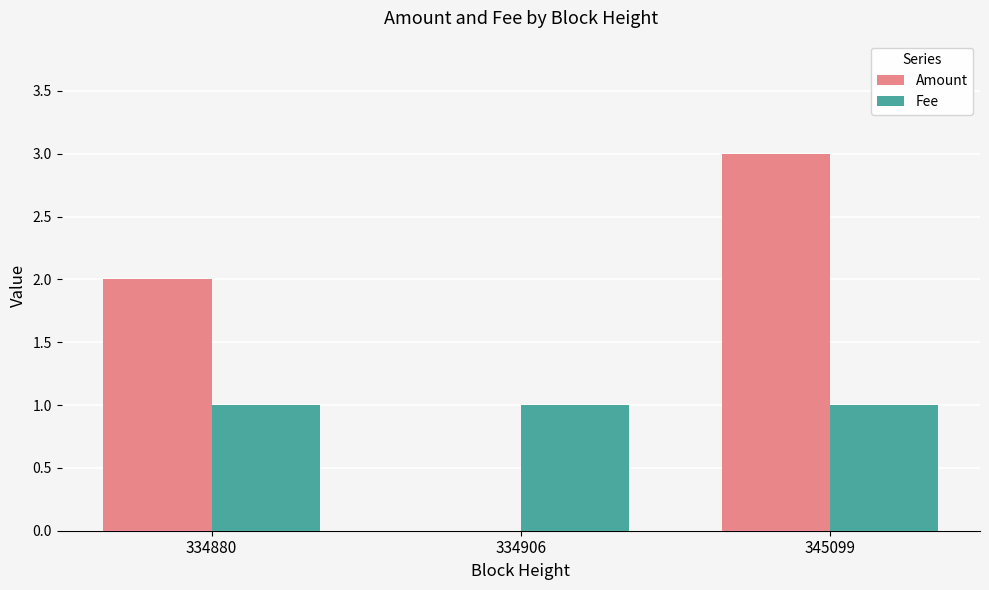

What is the sum of all Amount values?

5.0